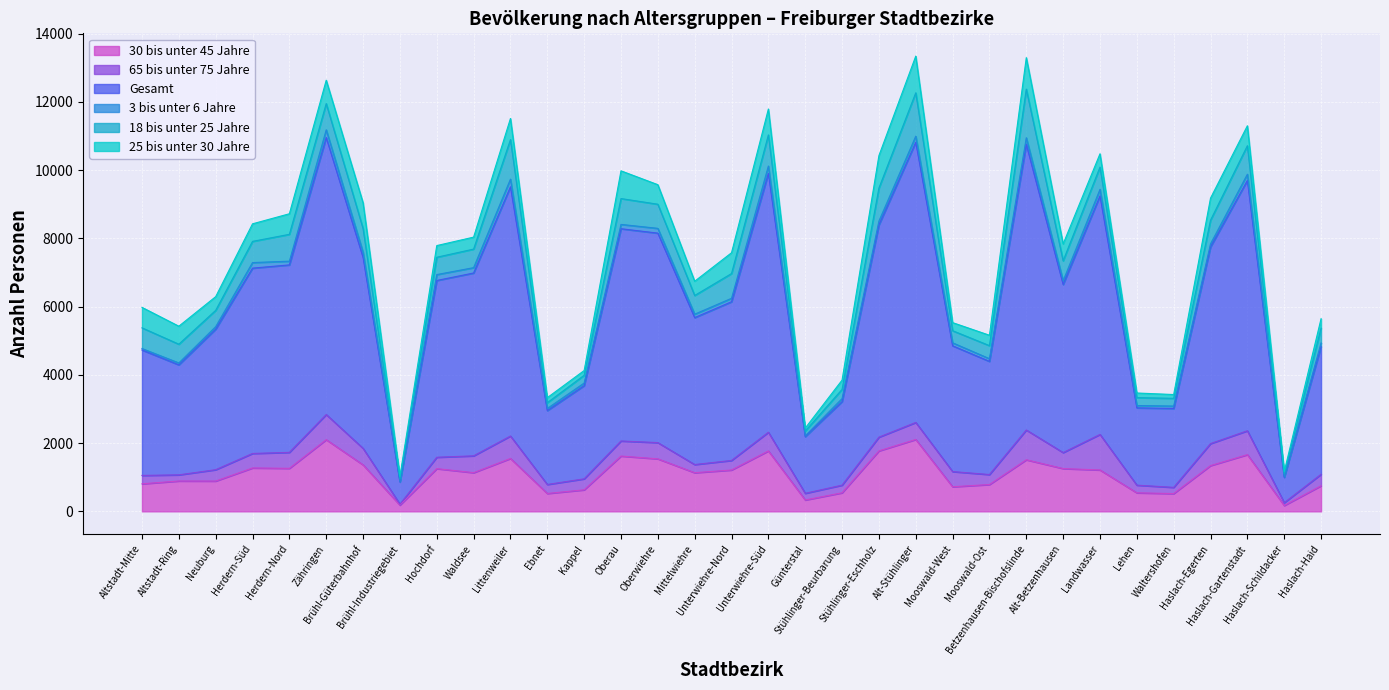

Rank the series at Ebnet from lowest to highest value.

3 bis unter 6 Jahre, 25 bis unter 30 Jahre, 18 bis unter 25 Jahre, 65 bis unter 75 Jahre, 30 bis unter 45 Jahre, Gesamt